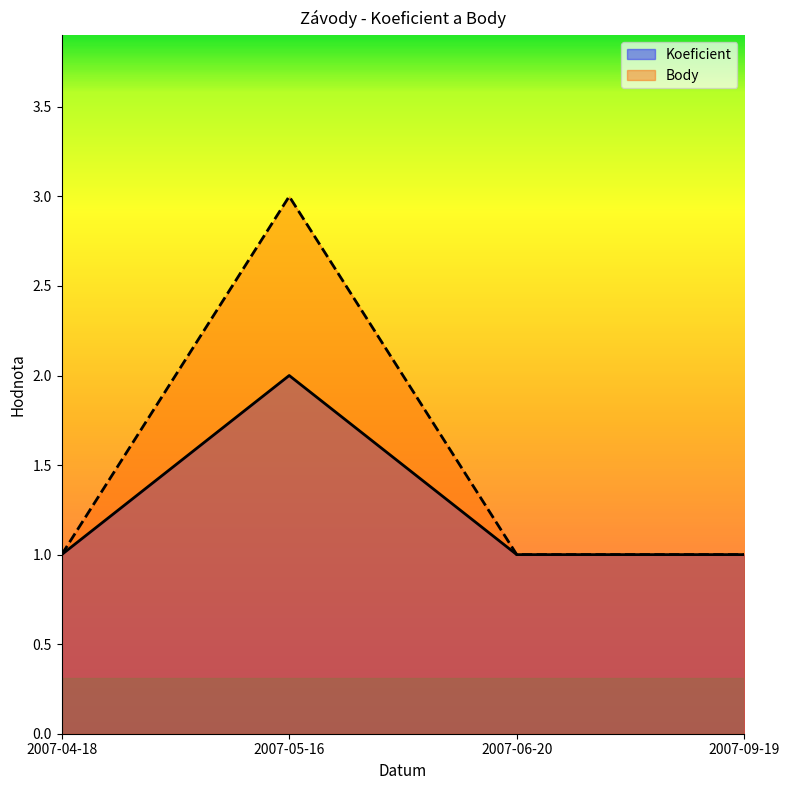

Rank the series by their average value, from lowest to highest.

Koeficient, Body